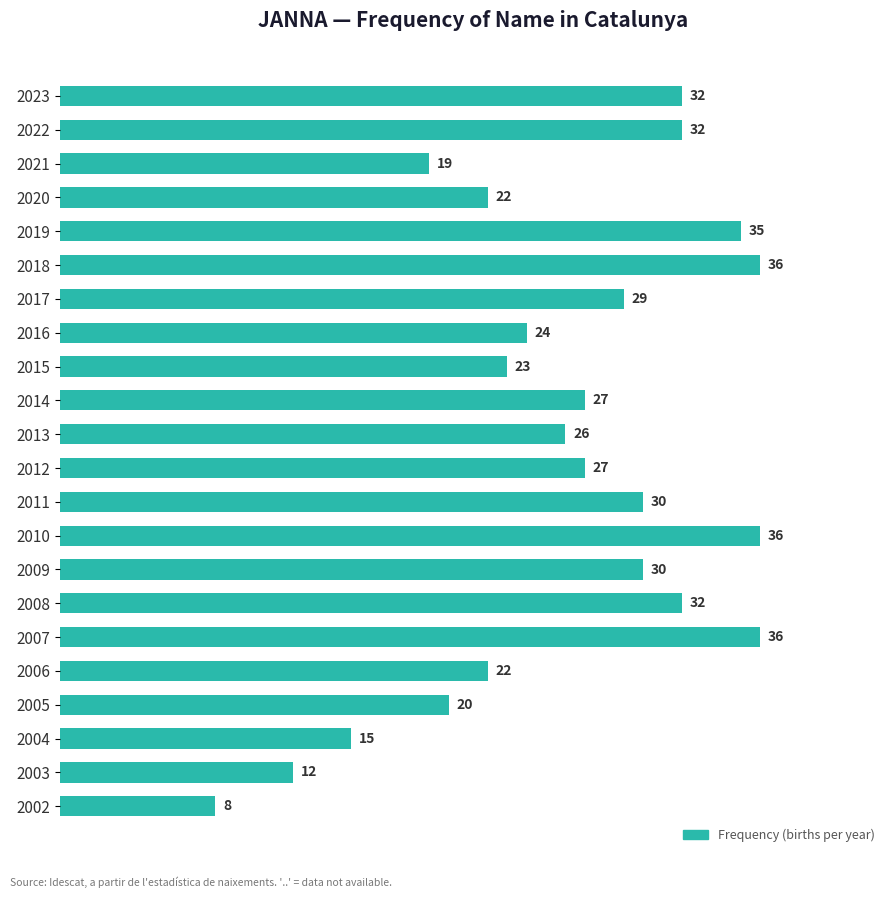

The chart shows a value of 29 at 2017. True or false?

True